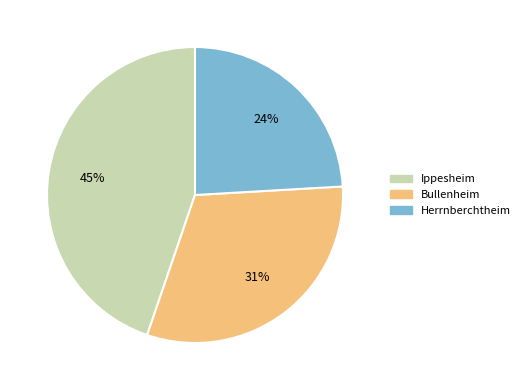

Is there a majority slice in this chart?

No